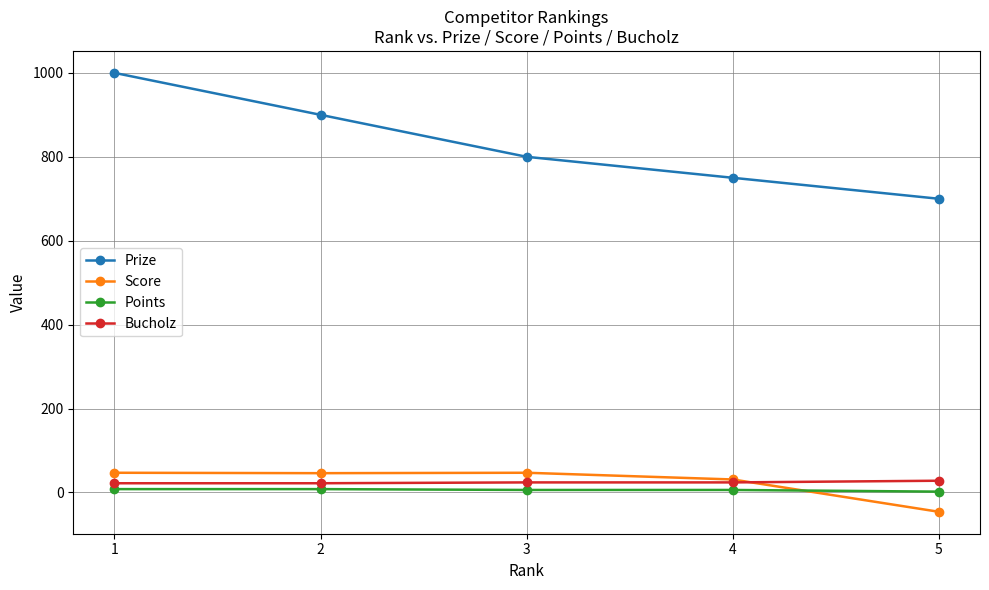

Is the value of Points at 1 greater than the value of Score at 1?

No